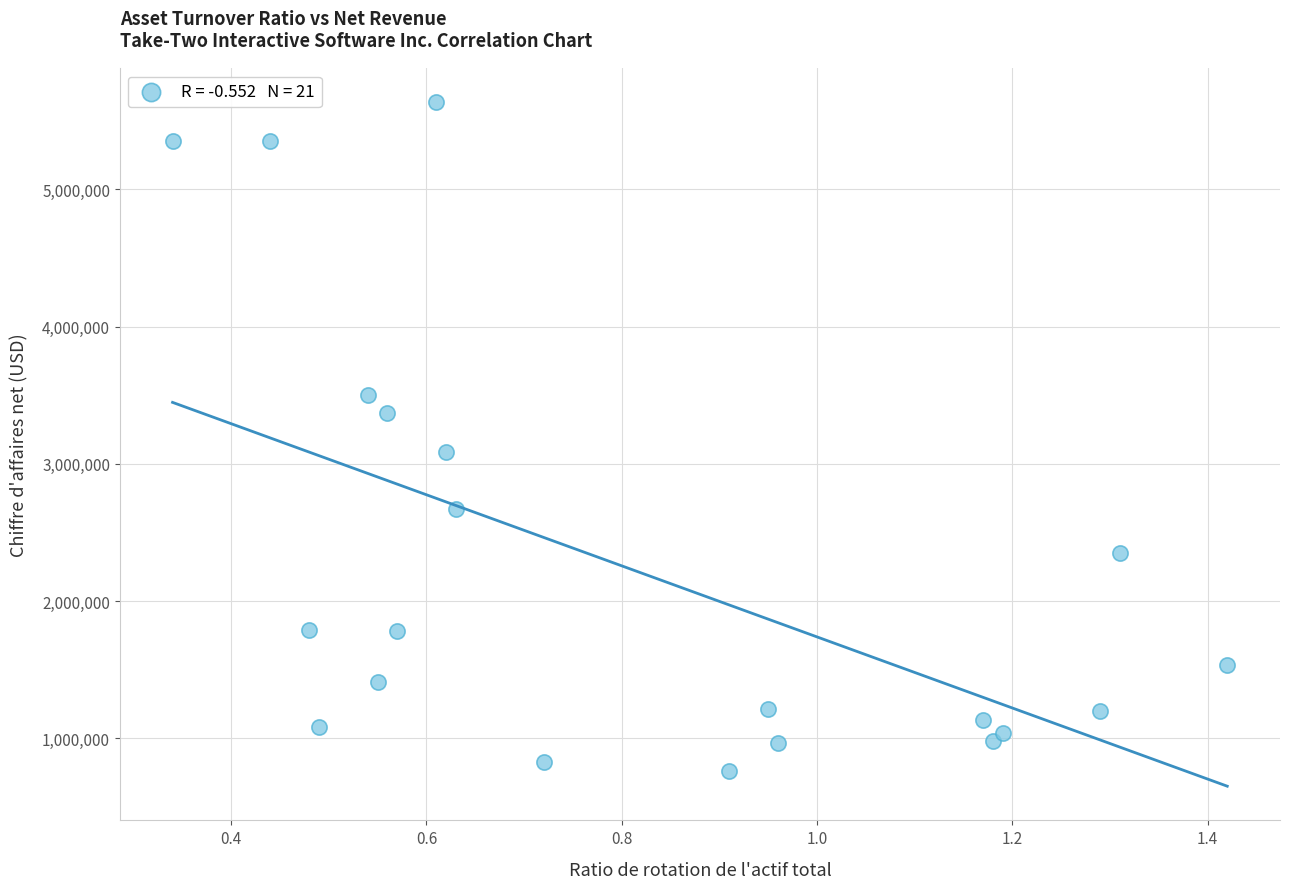

What Y value in the scatter plot is closest to 3198270?

3088970